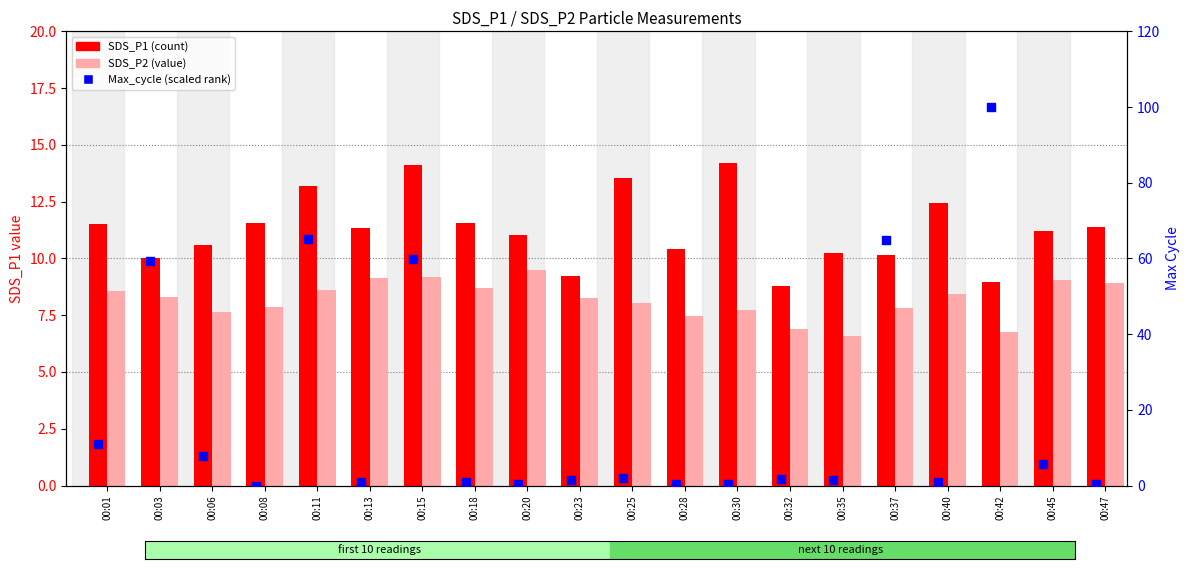

What are all the series names shown in the legend?

SDS_P1, SDS_P2, Max_cycle (scaled)